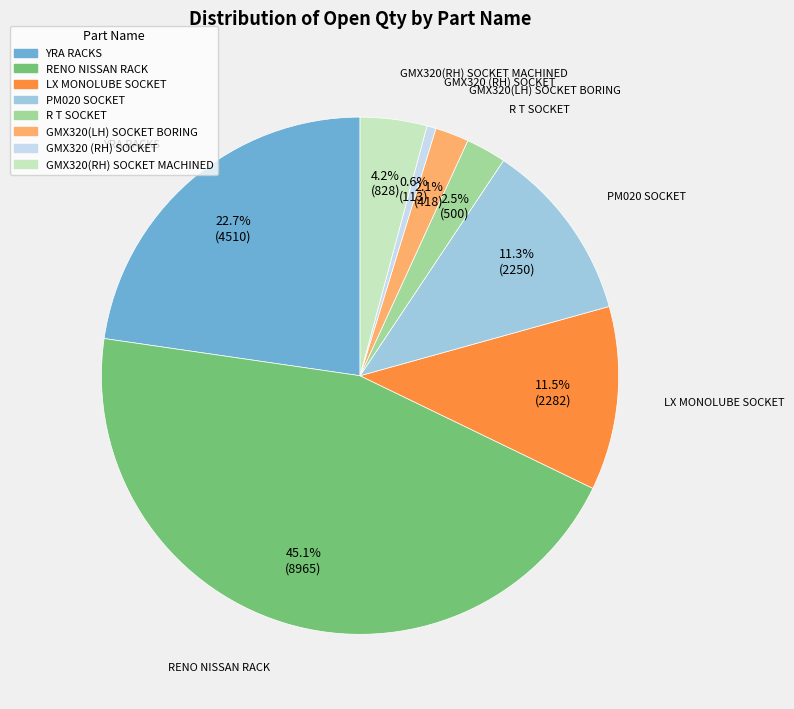

True or false: RENO NISSAN RACK accounts for 35% of the total.

False